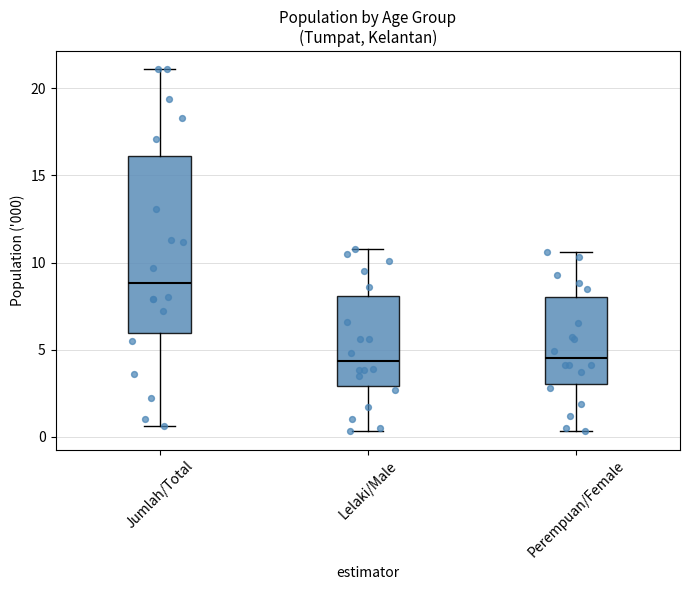

Reading left to right, read every box against the y-axis: the position of its median line, the range the box covers, and the ends of its whiskers. The values are not printed on the chart, so give them approximately, as read against the axis.

Jumlah/Total: median 9.0, box 6.0 to 16.0, whiskers 0.5 to 21.0
Lelaki/Male: median 4.5, box 3.0 to 8.0, whiskers 0.5 to 11.0
Perempuan/Female: median 4.5, box 3.0 to 8.0, whiskers 0.5 to 10.5